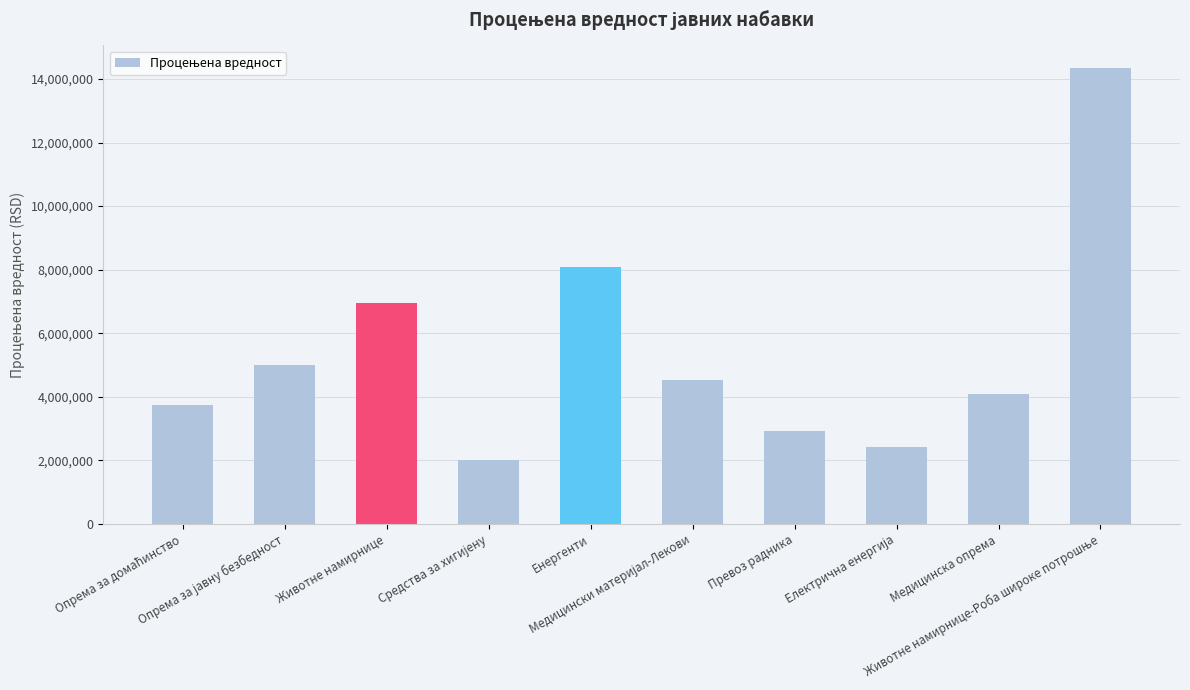

What is the sum of all values?

54114552